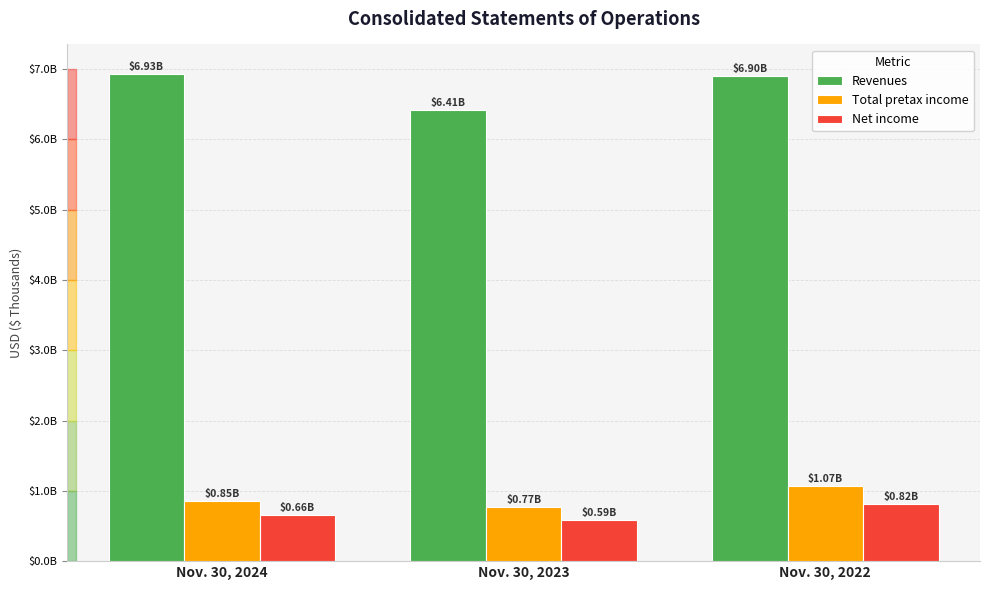

What is the total value across all series at Nov. 30, 2024?

8436022